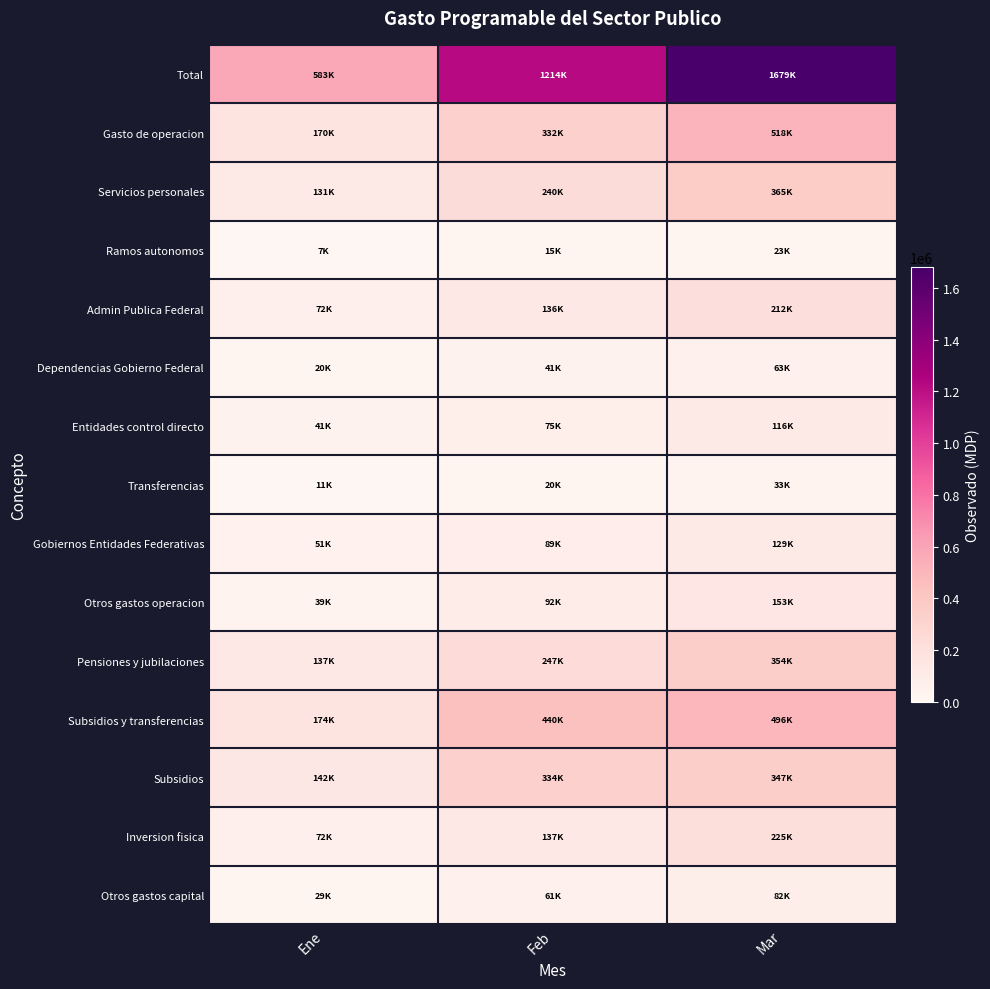

Reading left to right, list all the values displayed in this chart.

Total: Ene=582928.9	Feb=1214378.6	Mar=1678651.0
Gasto de operacion: Ene=169960.1	Feb=331974.1	Mar=517504.6
Servicios personales: Ene=130632.6	Feb=240015.9	Mar=364641.6
Ramos autonomos: Ene=7400.6	Feb=15116.2	Mar=23147.4
Admin Publica Federal: Ene=71734.3	Feb=136102.0	Mar=212402.4
Dependencias Gobierno Federal: Ene=19938.2	Feb=41287.8	Mar=63322.1
Entidades control directo: Ene=40524.1	Feb=74507.9	Mar=115722.1
Transferencias: Ene=11272.0	Feb=20306.3	Mar=33358.3
Gobiernos Entidades Federativas: Ene=51497.7	Feb=88797.7	Mar=129091.8
Otros gastos operacion: Ene=39327.5	Feb=91958.1	Mar=152863.0
Pensiones y jubilaciones: Ene=136630.4	Feb=247384.5	Mar=353978.9
Subsidios y transferencias: Ene=174112.9	Feb=440329.1	Mar=495763.9
Subsidios: Ene=141609.8	Feb=333549.5	Mar=346792.9
Inversion fisica: Ene=71539.9	Feb=136922.5	Mar=224980.4
Otros gastos capital: Ene=28764.9	Feb=60829.3	Mar=82022.9